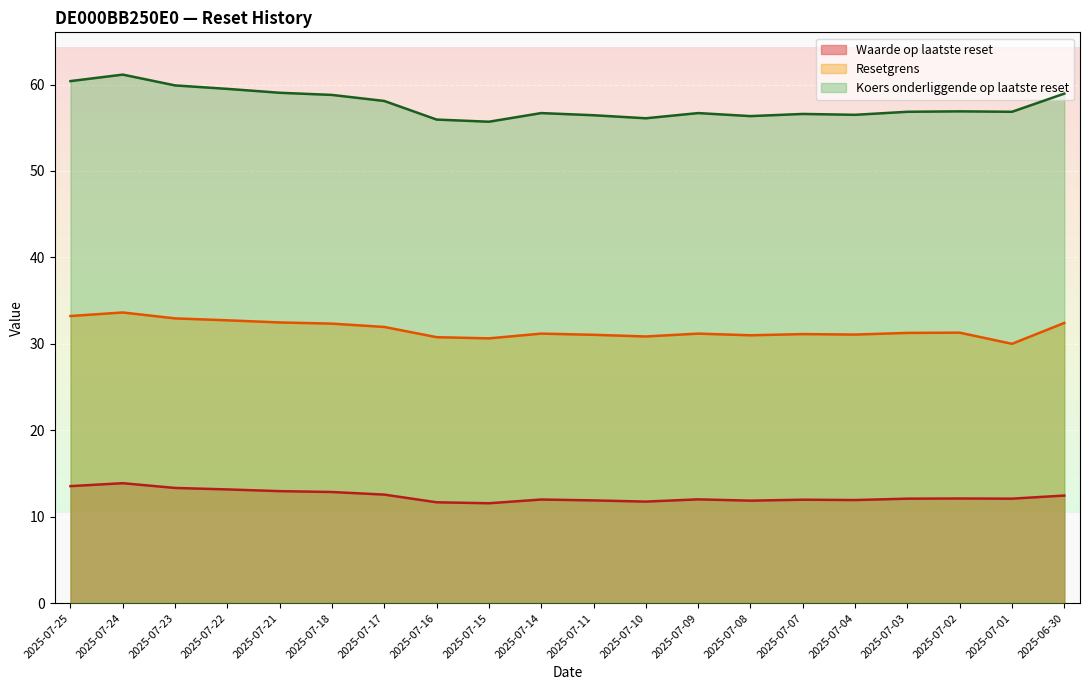

List the labels in order of Resetgrens value, largest first.

2025-07-24, 2025-07-25, 2025-07-23, 2025-07-22, 2025-07-21, 2025-06-30, 2025-07-18, 2025-07-17, 2025-07-02, 2025-07-03, 2025-07-14, 2025-07-09, 2025-07-07, 2025-07-04, 2025-07-11, 2025-07-08, 2025-07-10, 2025-07-16, 2025-07-15, 2025-07-01